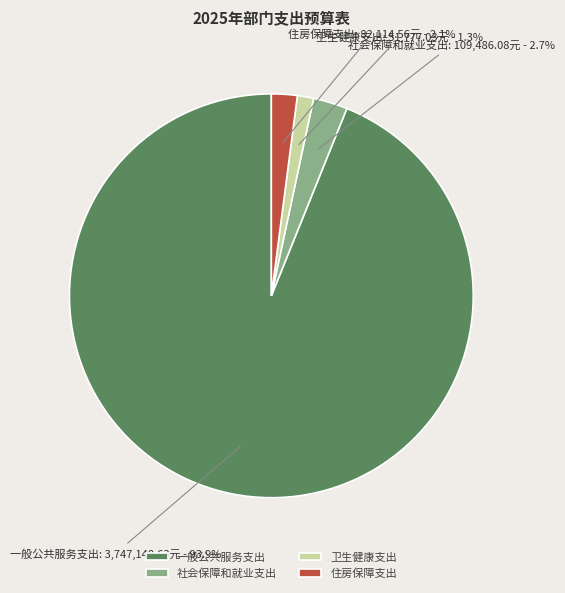

Rank the categories by value from highest to lowest.

一般公共服务支出, 社会保障和就业支出, 住房保障支出, 卫生健康支出